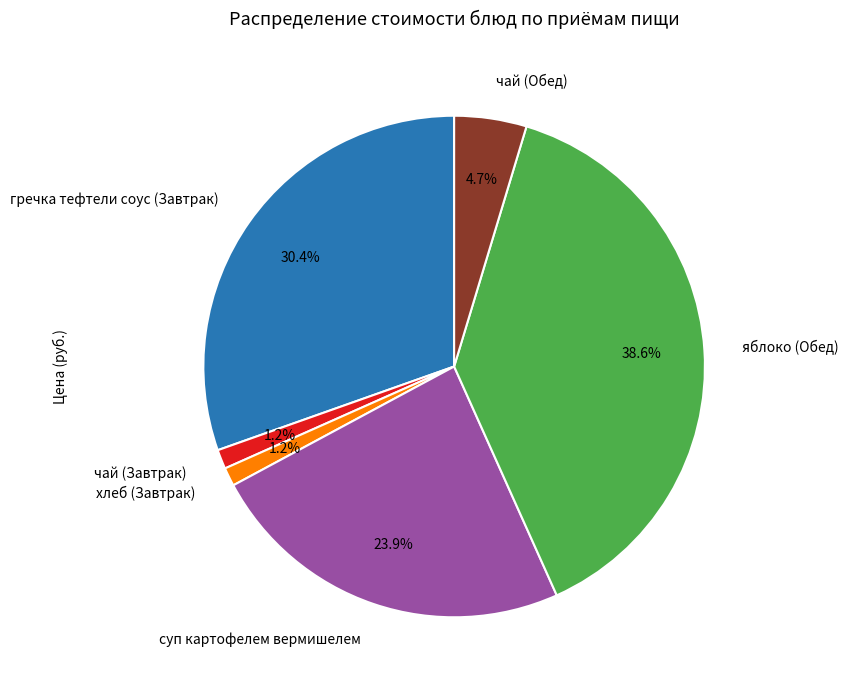

How many segments does this pie chart have?

6